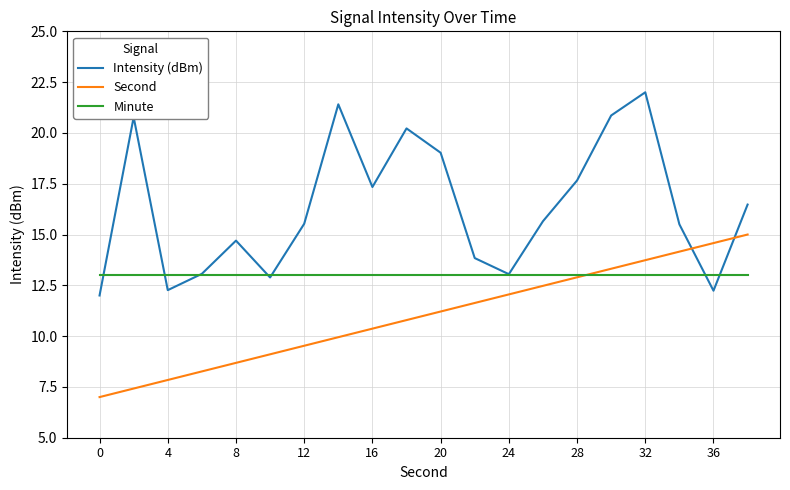

Rank the series by their average value, from lowest to highest.

Second, Minute, Intensity (dBm)